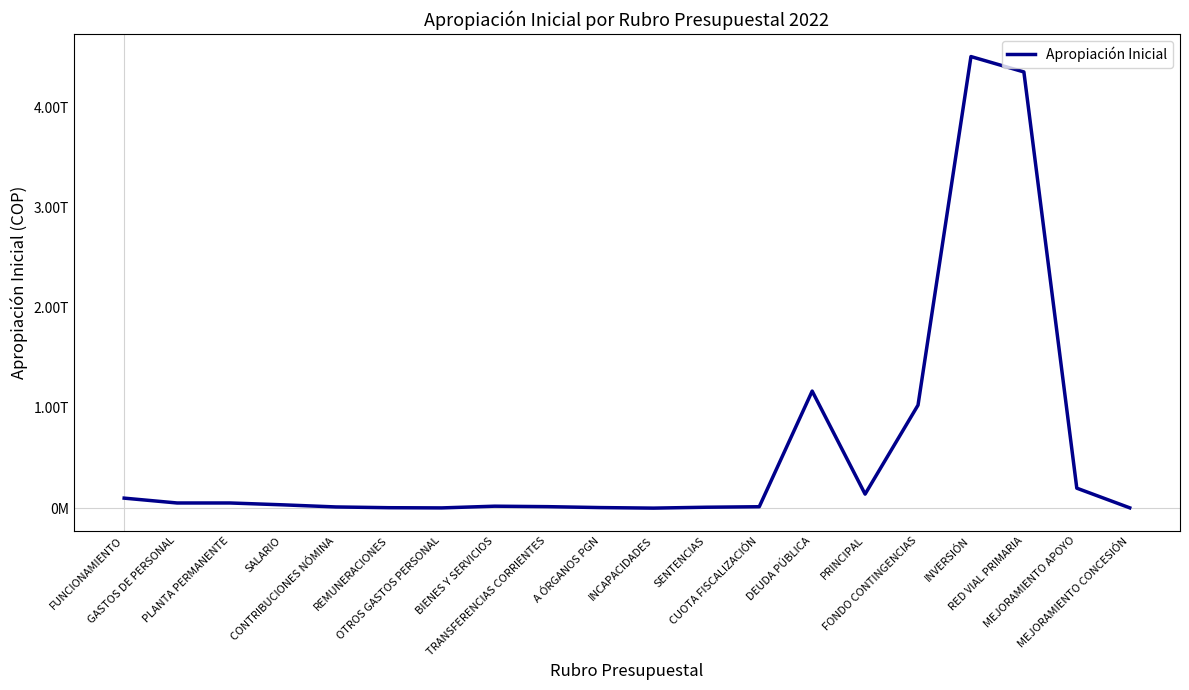

Between FUNCIONAMIENTO and SALARIO, which is larger?

FUNCIONAMIENTO